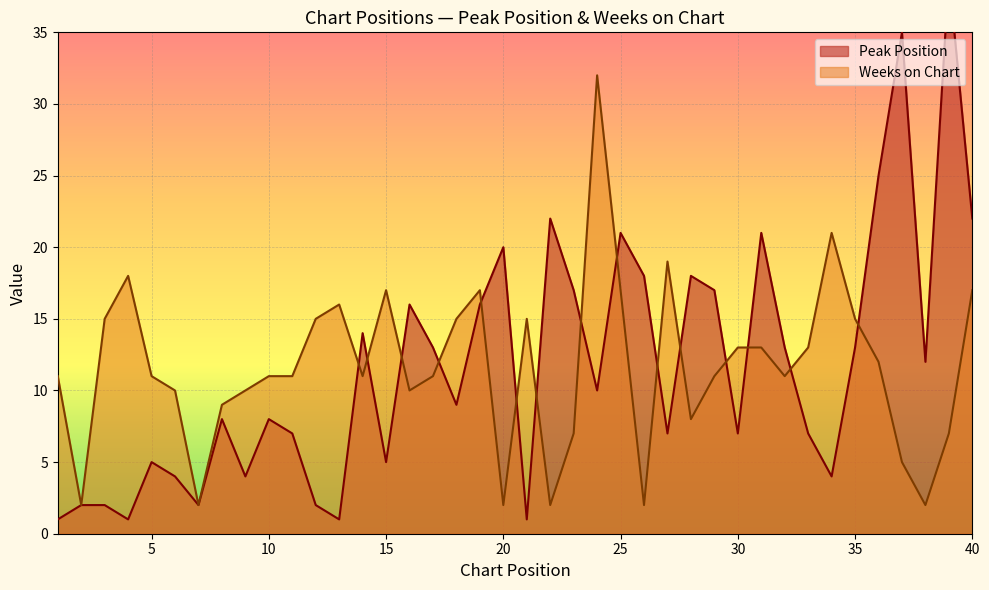

What are all the series names shown in the legend?

Peak Position, Weeks on Chart